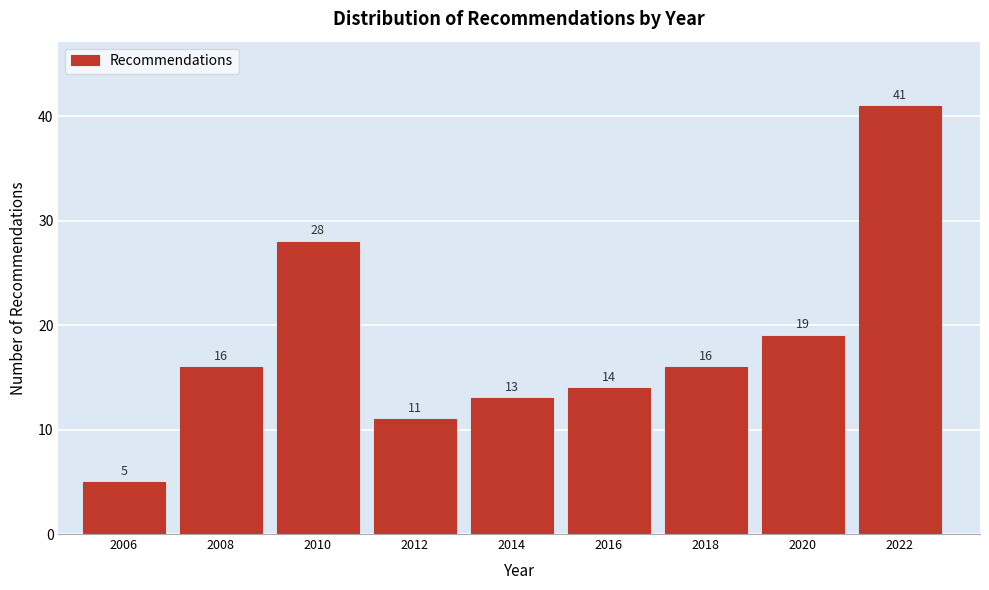

Reading left to right, extract all data points from this chart.

2006=5	2008=16	2010=28	2012=11	2014=13	2016=14	2018=16	2020=19	2022=41